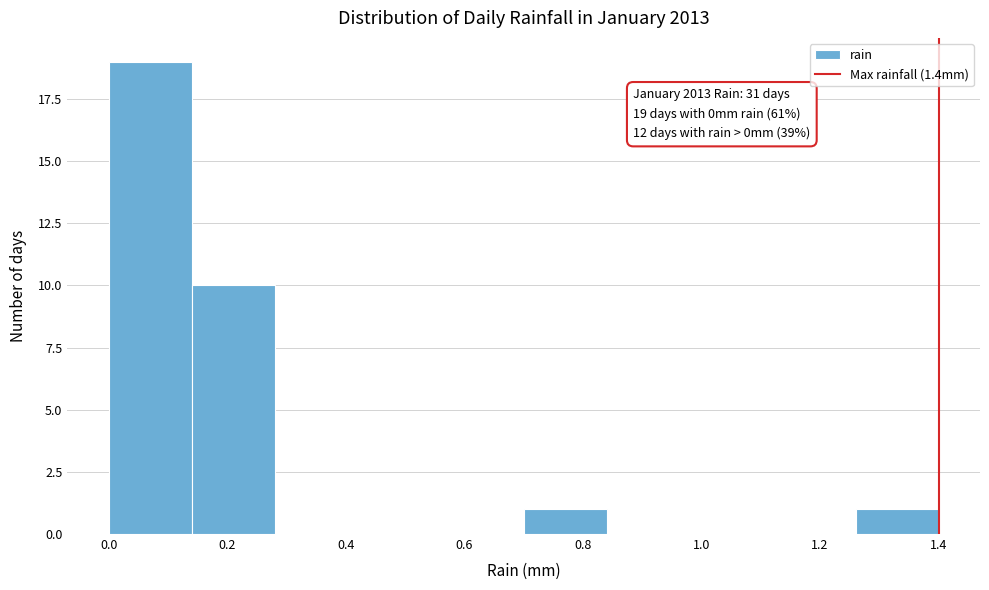

Over which range of the x-axis is the bar tallest?

0.00 to 0.14